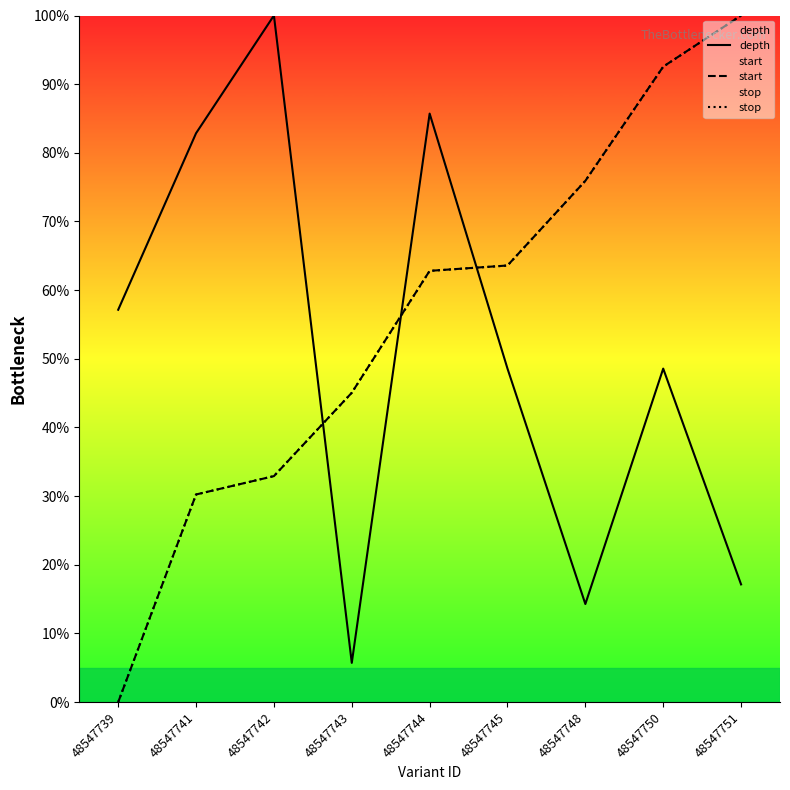

What is the total value across all series at 48547739?

57.1